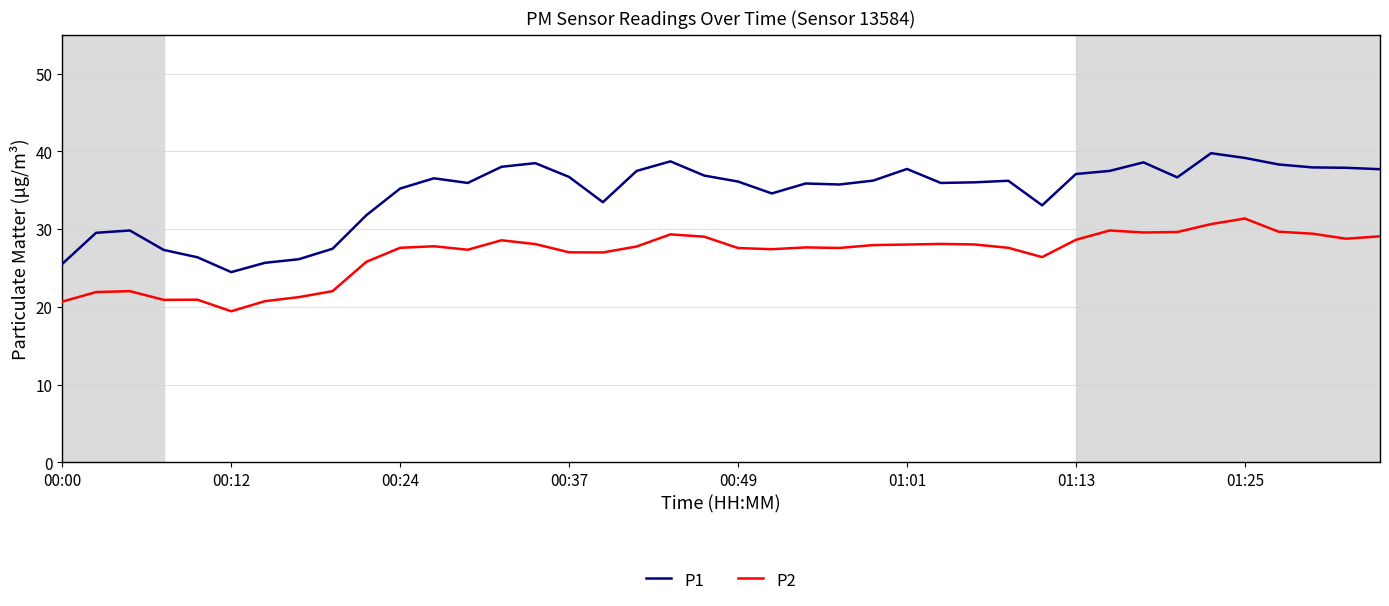

How many series are shown in this chart?

2